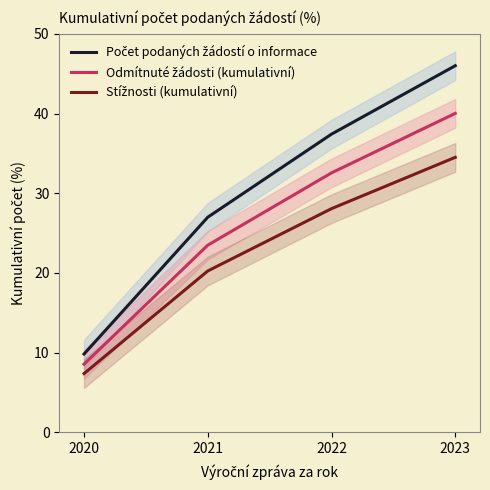

What is the difference between the maximum and minimum values in the Odmítnuté žádosti (kumulativní) series?

31.5